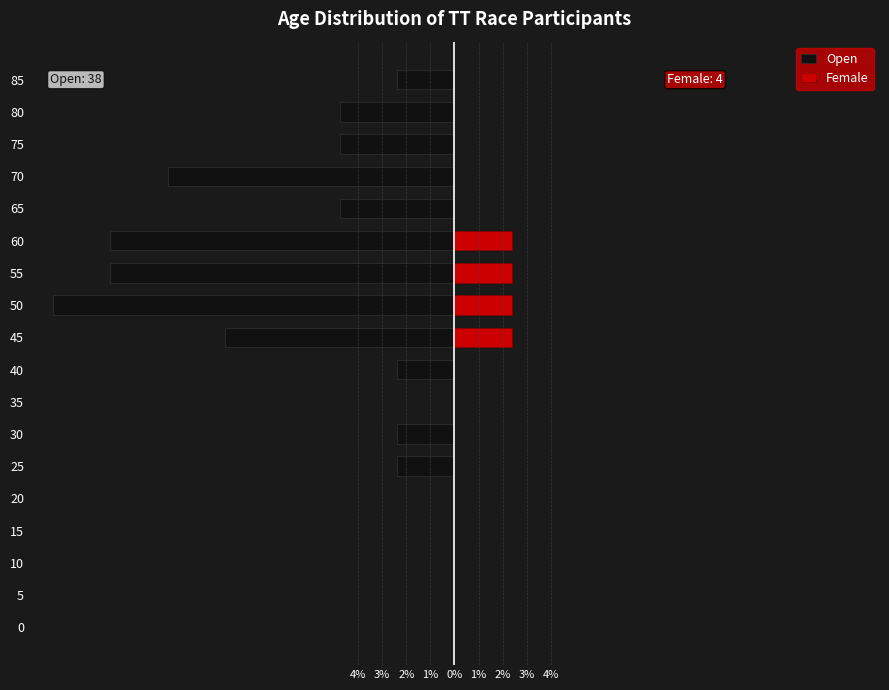

What is the label of the 16th bar from the left?

15